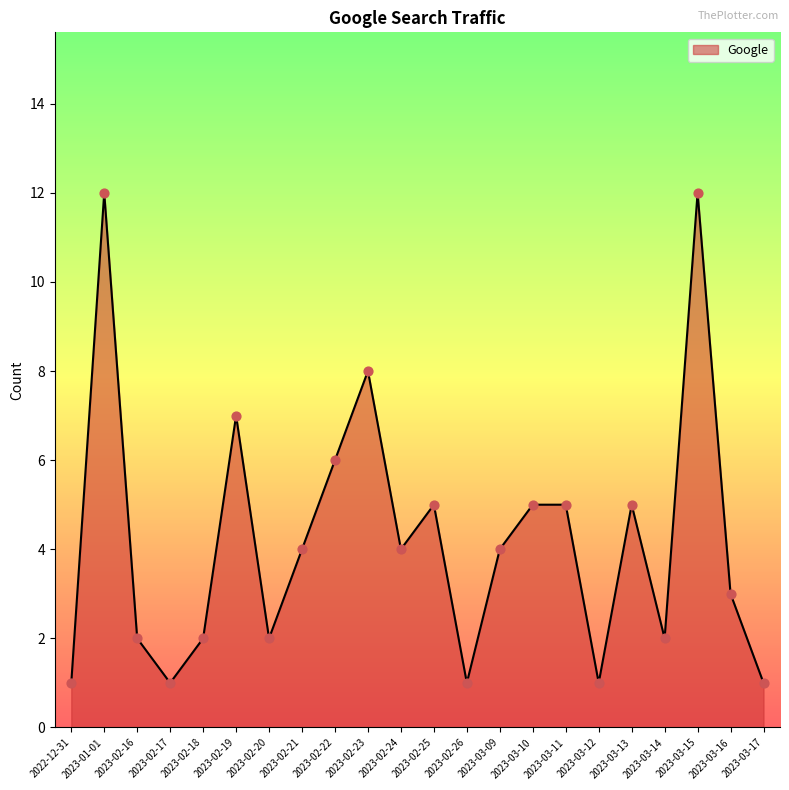

Approximately how many times larger is the value at 2023-02-17 compared to 2022-12-31?

1.0